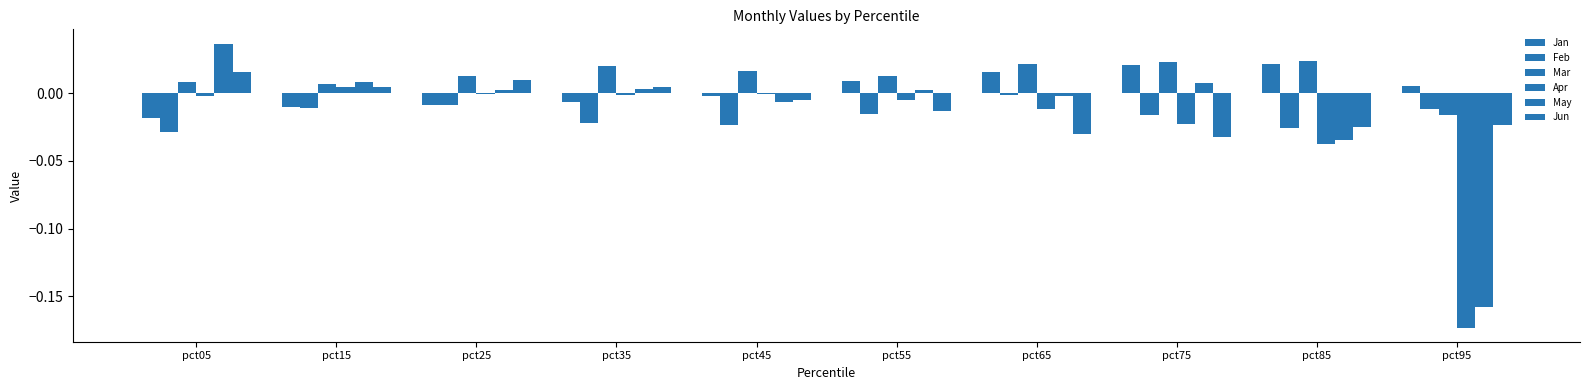

Count the number of categories in the chart.

10